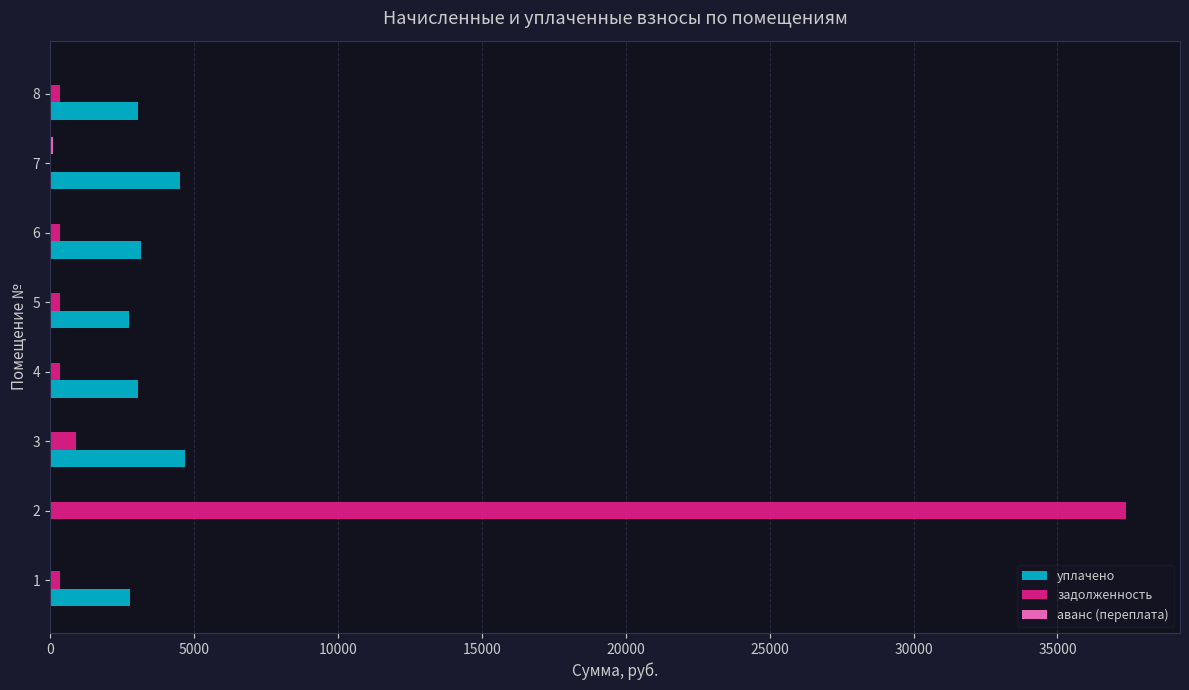

What is the maximum value shown in the chart?

37386.5